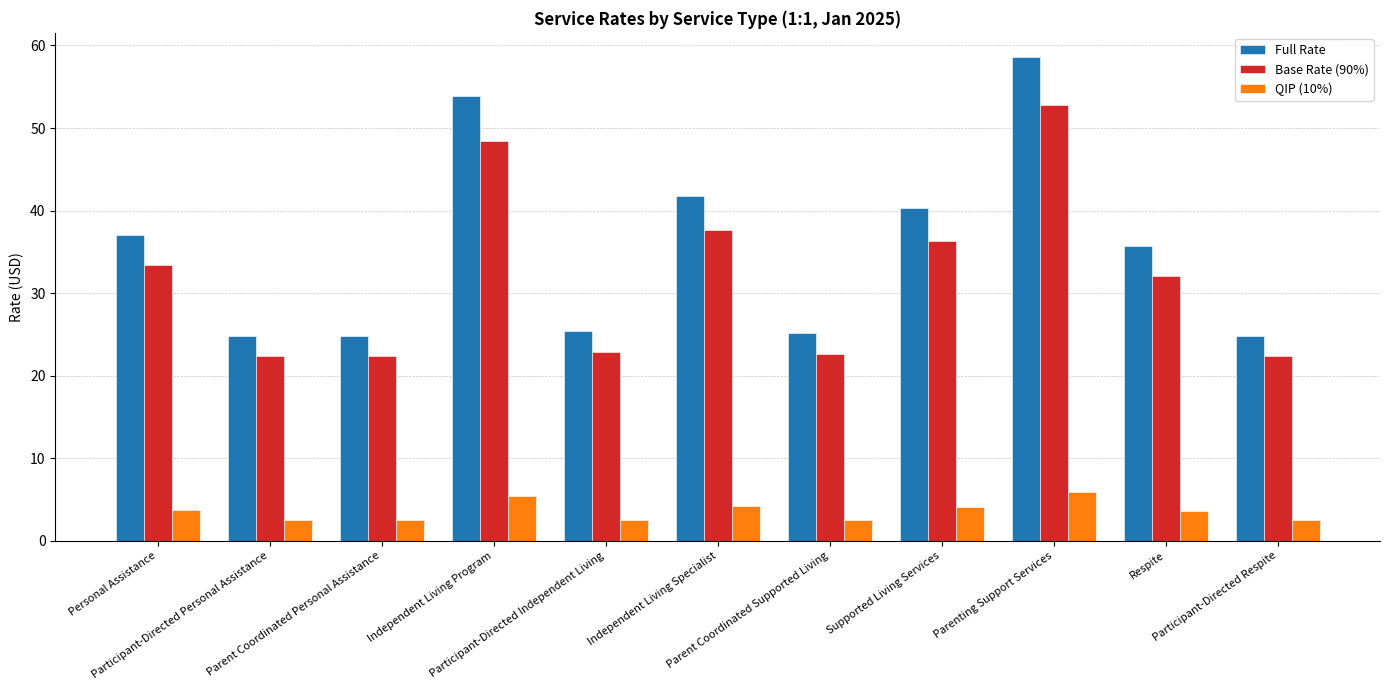

What is the value of the Full Rate bar at the 2nd from the left?

24.8